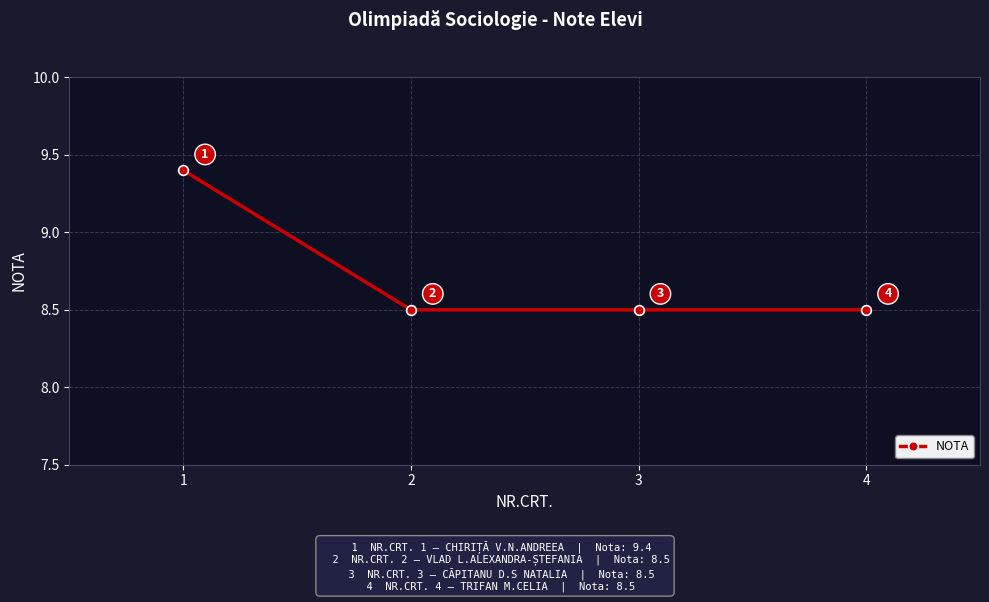

The chart shows a value of 3.9 at 4. True or false?

False